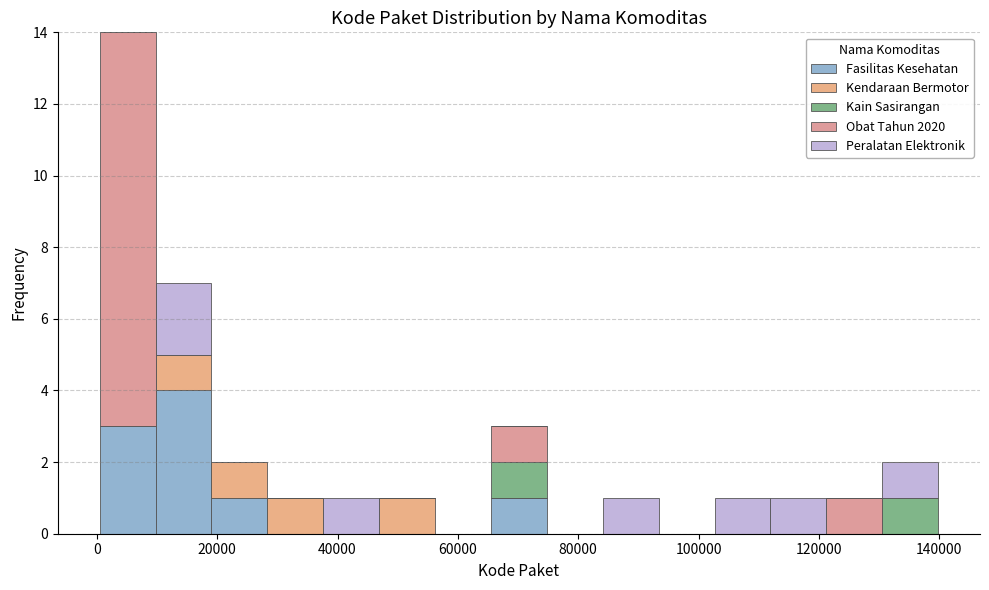

Reading left to right, list every stacked bar in this chart as the range it spans on the x-axis followed by its total height. Neither the bar edges nor the heights are printed on the chart, so give them approximately, as read against the axes.

0 to 10000: 14
10000 to 20000: 7
20000 to 28000: 2
28000 to 38000: 1
38000 to 46000: 1
46000 to 56000: 1
56000 to 66000: 0
66000 to 74000: 3
74000 to 84000: 0
84000 to 94000: 1
94000 to 102000: 0
102000 to 112000: 1
112000 to 122000: 1
122000 to 130000: 1
130000 to 140000: 2